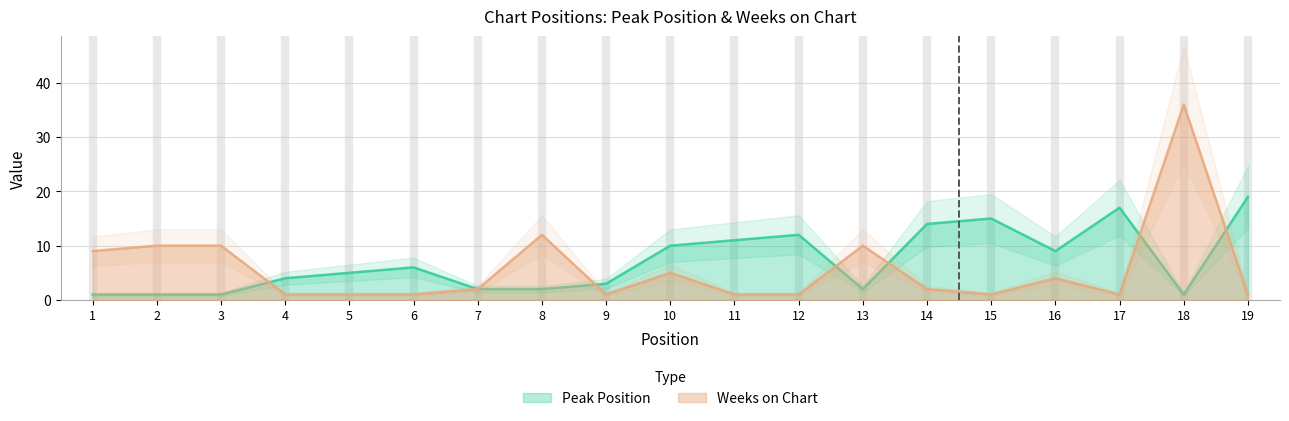

Rank the series at 4 from lowest to highest value.

Weeks on Chart, Peak Position